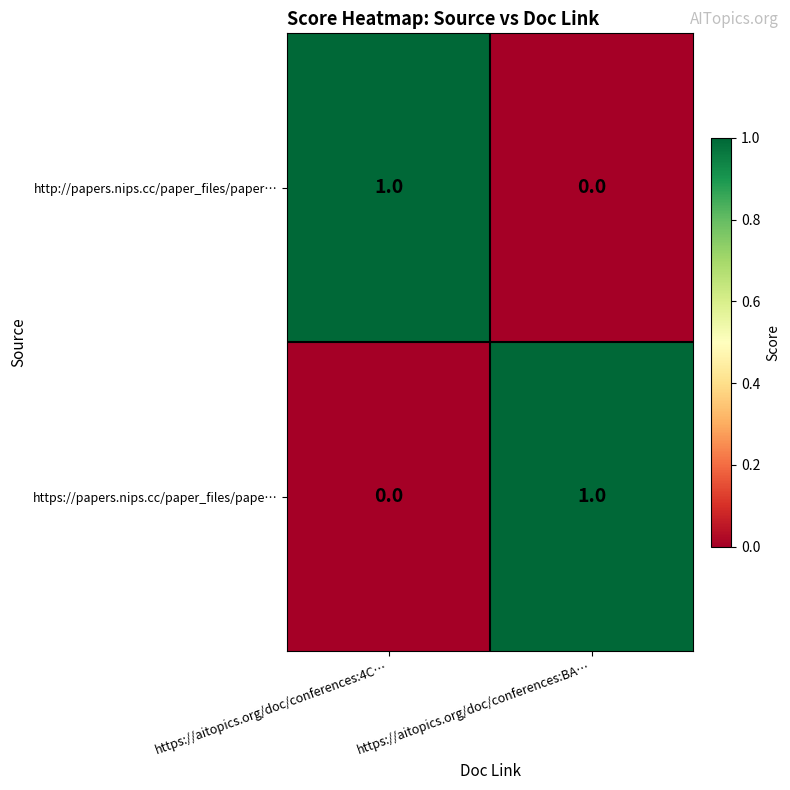

At which label does https://papers.nips.cc/paper_files/pape… reach its peak?

https://aitopics.org/doc/conferences:BA…